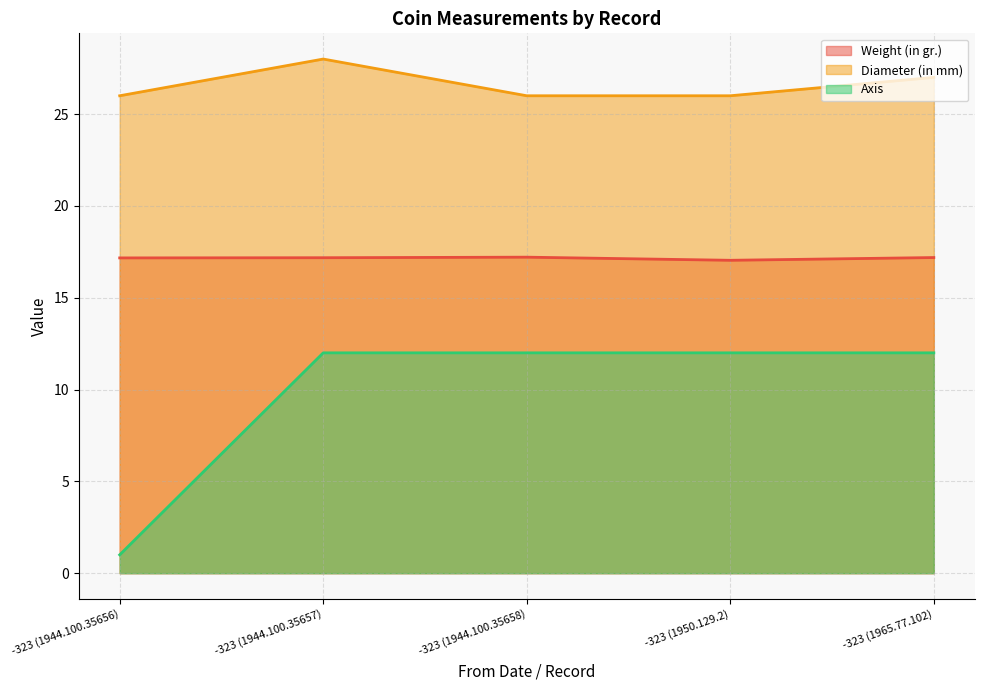

What is the lowest value of the Weight (in gr.) series?

17.0